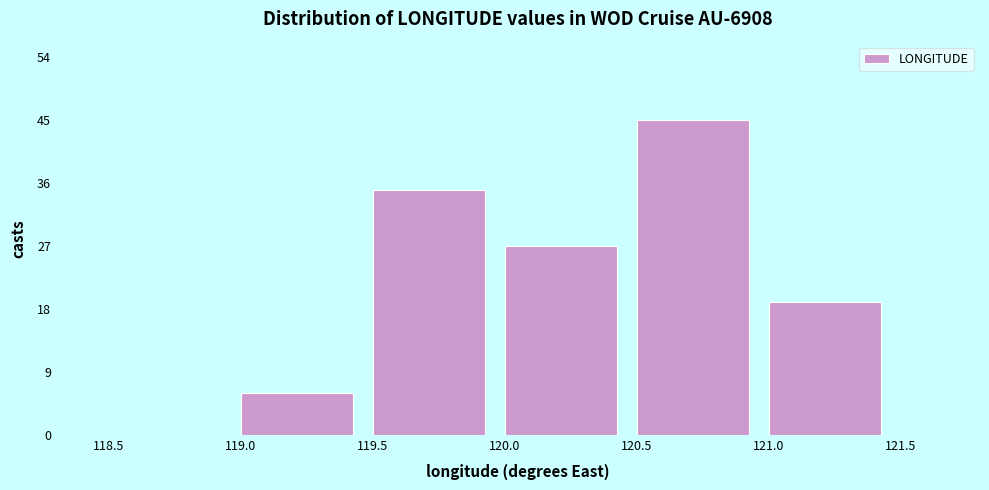

What is the height of the bar covering 120.0 to 120.5 on the x-axis? The values are not printed on the chart, so give them approximately, as read against the axis.

27